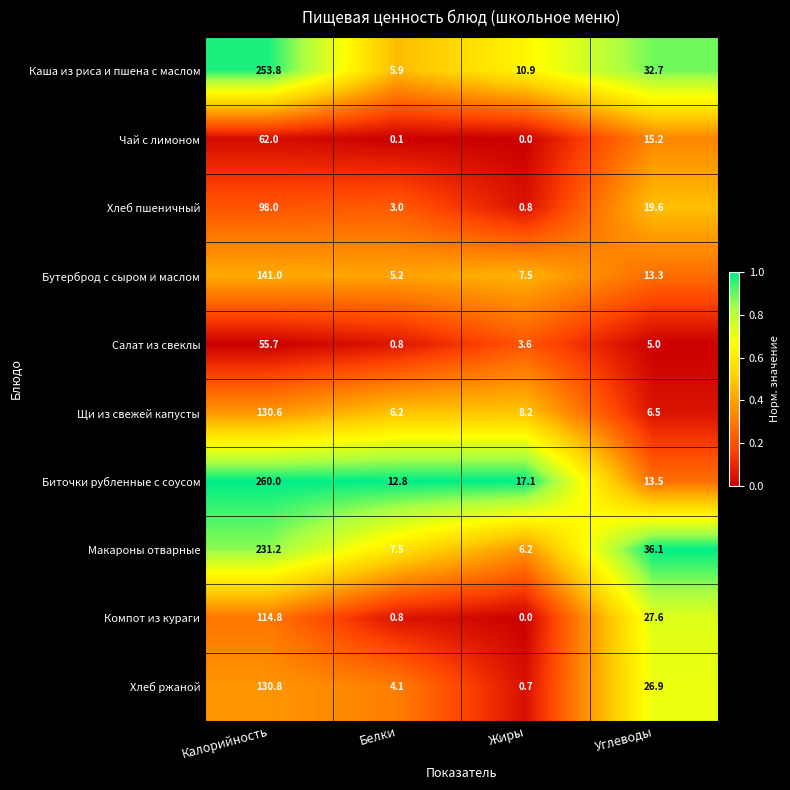

At which category is the sum across all series the highest?

Калорийность